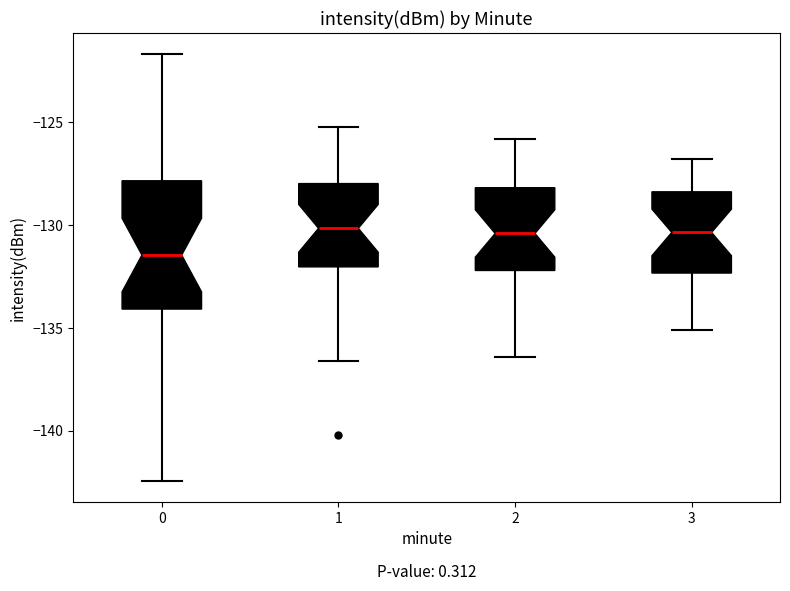

Where does the lower whisker of the box at x = 0 end on the y-axis? The values are not printed on the chart, so give them approximately, as read against the axis.

-142.5